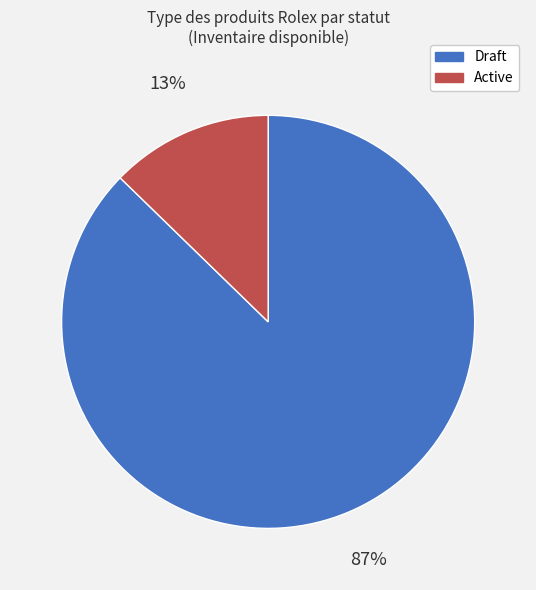

Is there a majority slice in this chart?

Yes